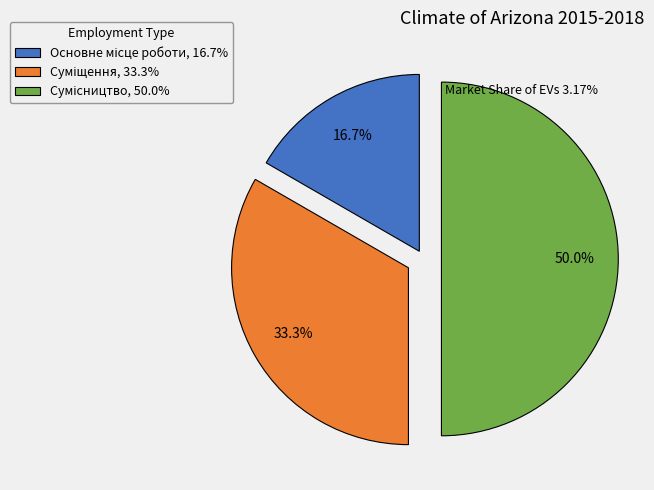

Combined, what portion of the pie is Основне місце роботи and Сумісництво?

66.7%